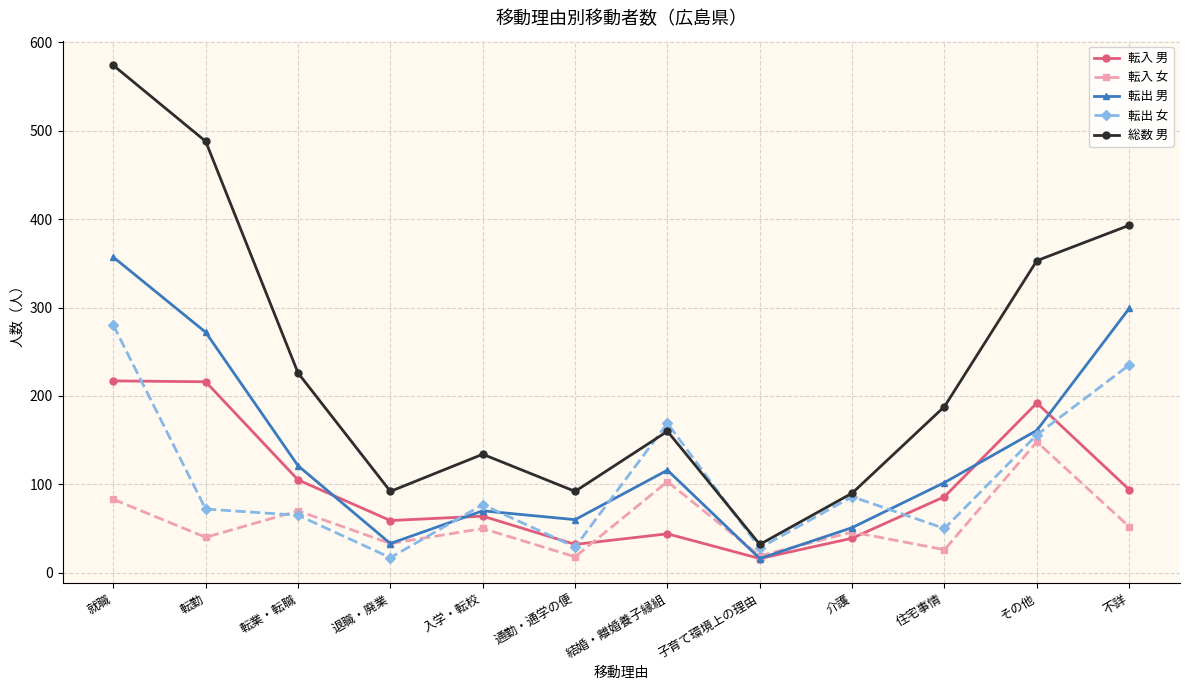

At which label is 総数 男 closest to 303?

その他